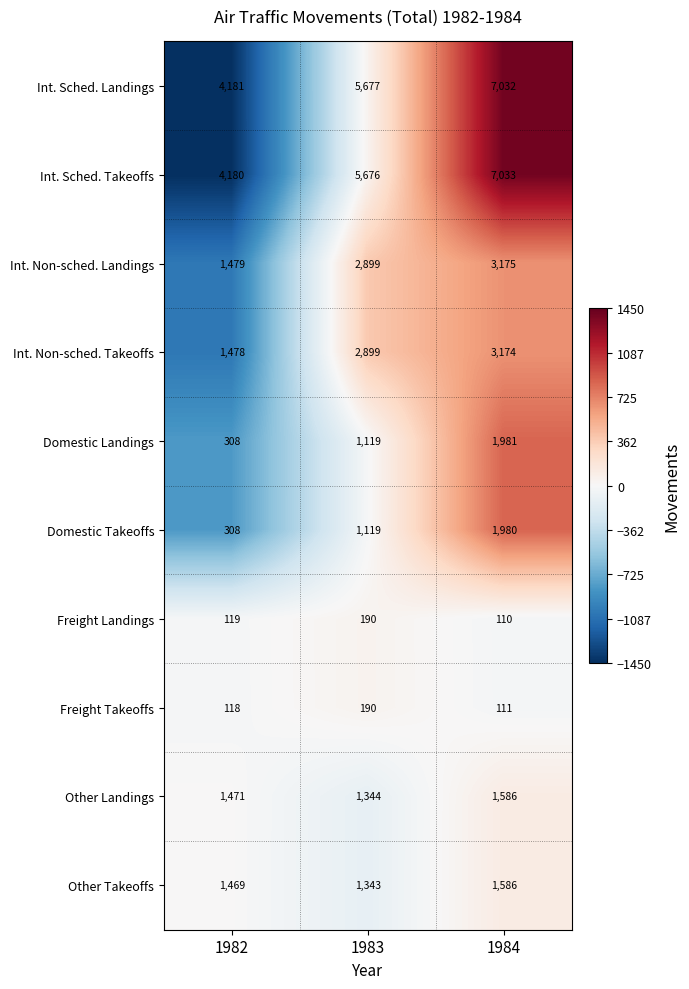

What is the sum of the Freight Landings values at 1983 and 1984?

300